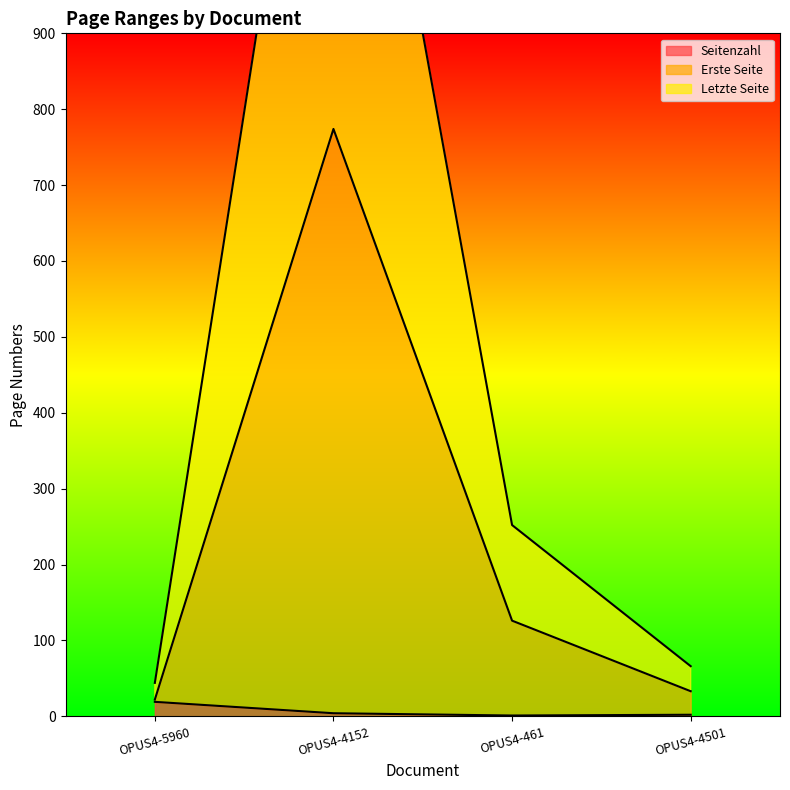

True or false: Letzte Seite and Erste Seite intersect in this chart.

False